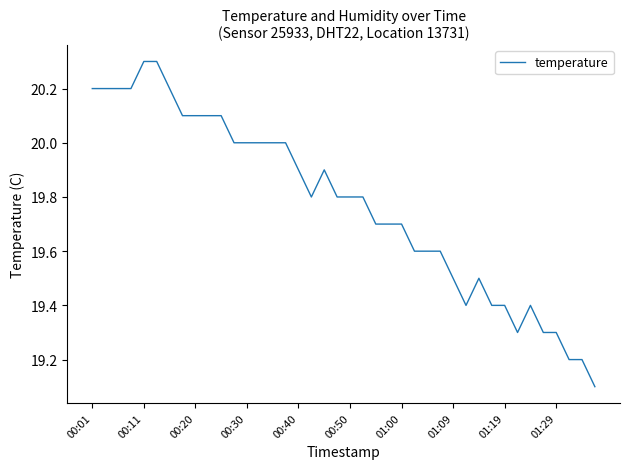

What is the maximum value shown in the chart?

20.3